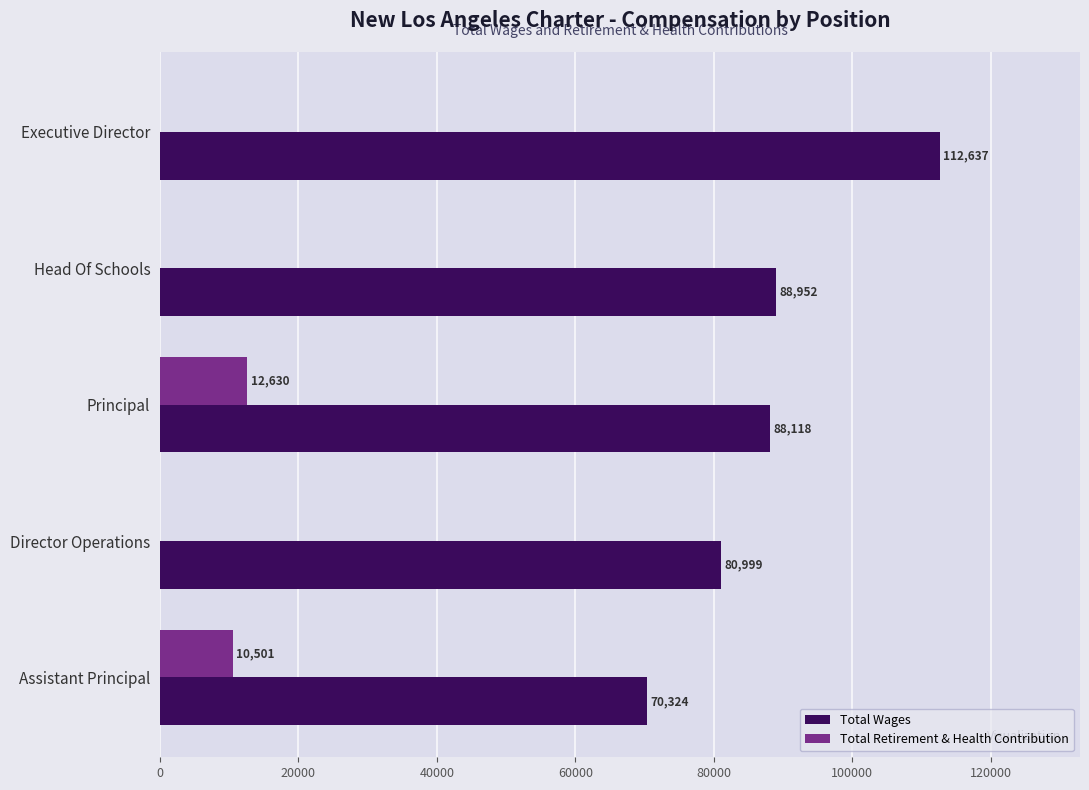

Which series changed the most between Director Operations and Assistant Principal?

Total Wages